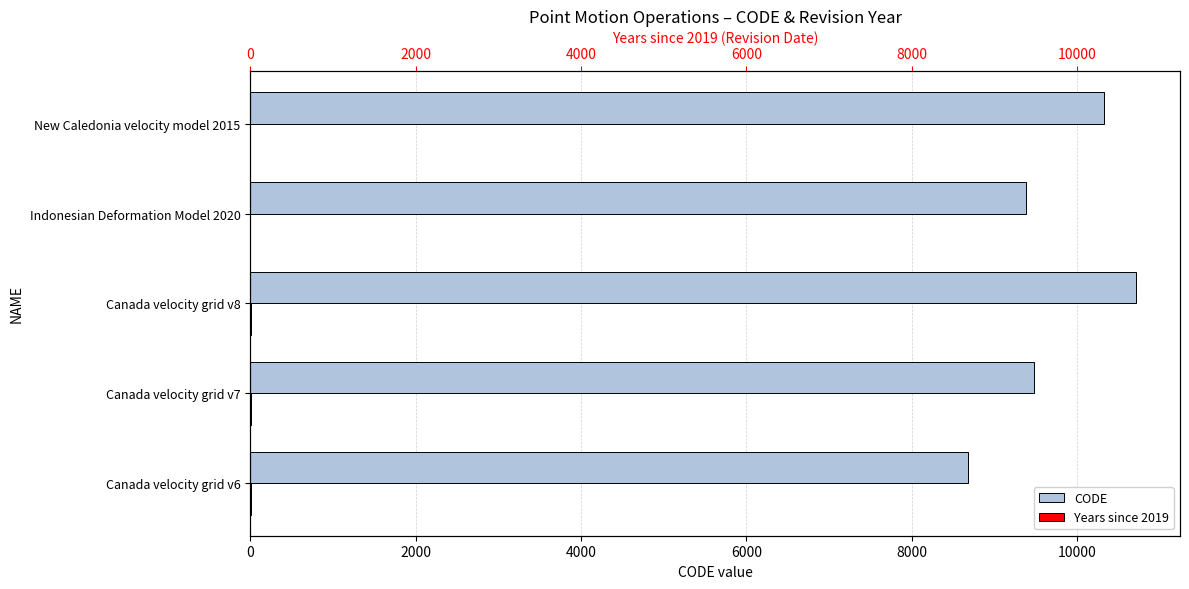

Reading left to right, what are all the values shown in this chart?

CODE: 8676	9483	10707	9375	10323
Years since 2019: 6	6	6	1	4